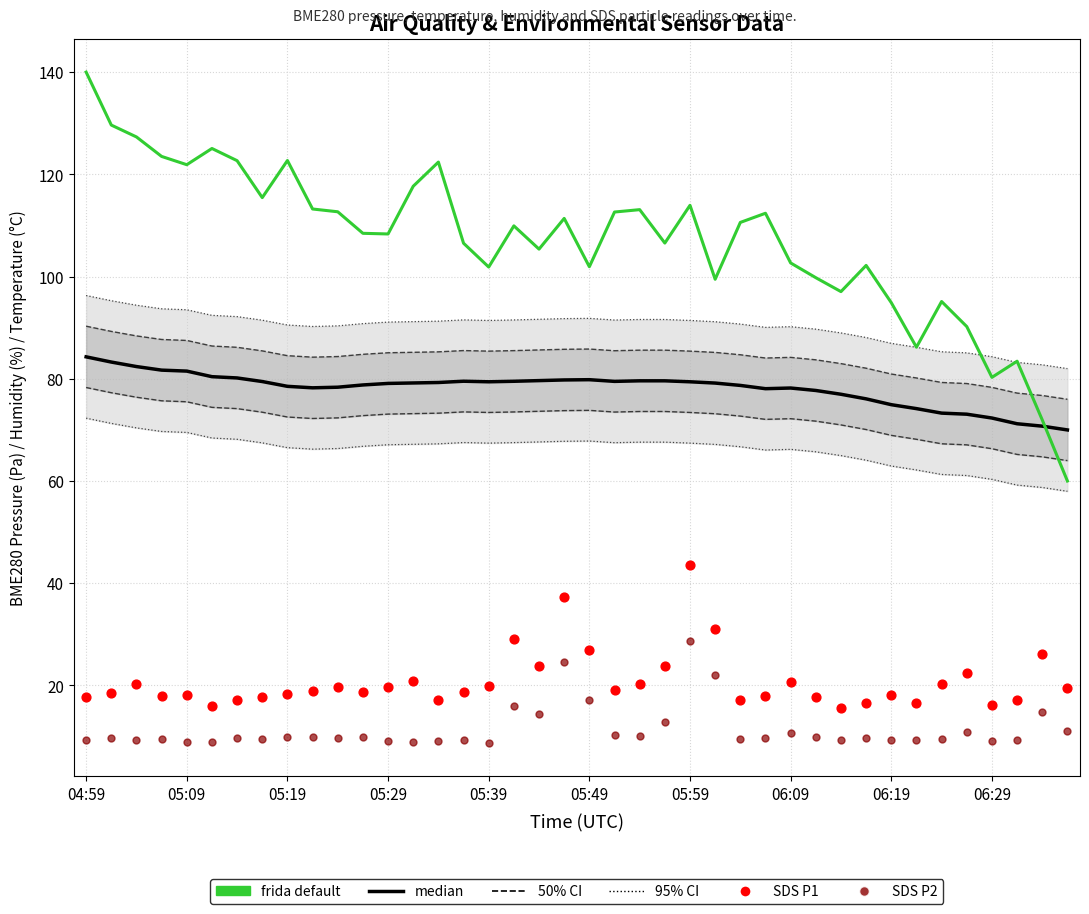

Which series has the largest total across all categories?

frida default